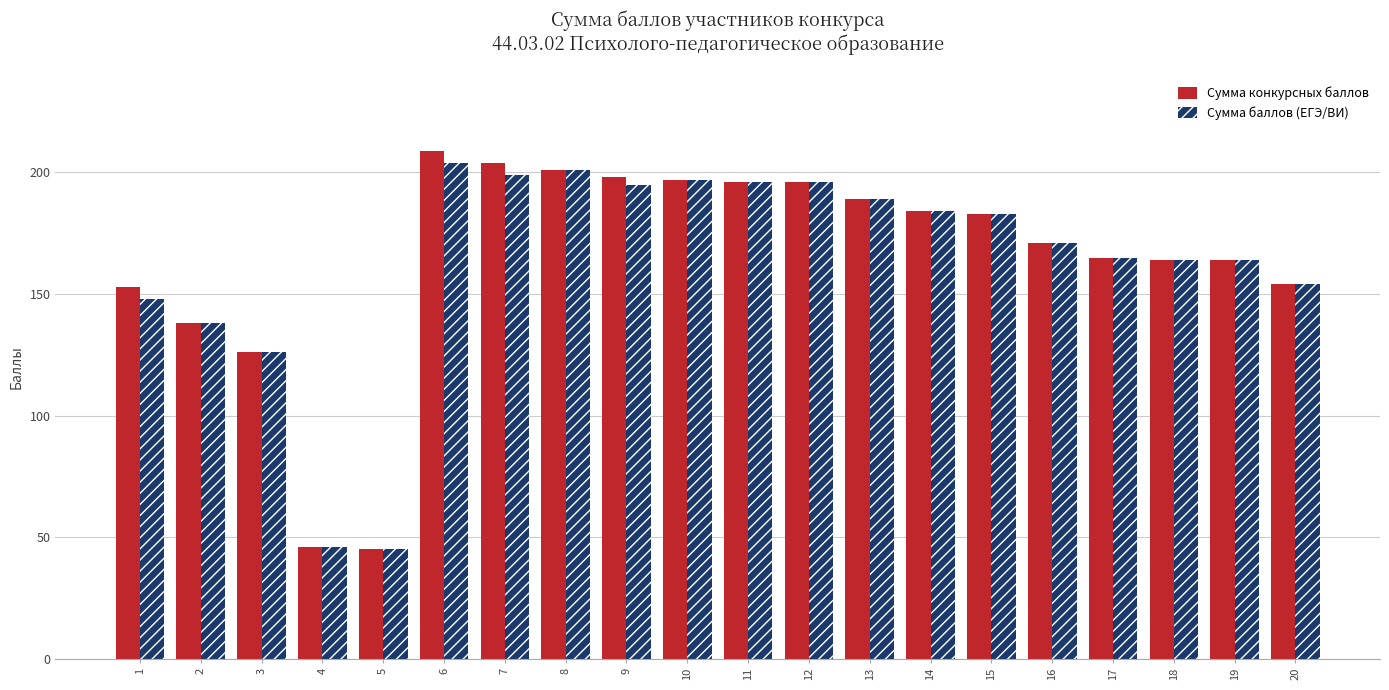

What is the minimum value for Сумма конкурсных баллов?

45